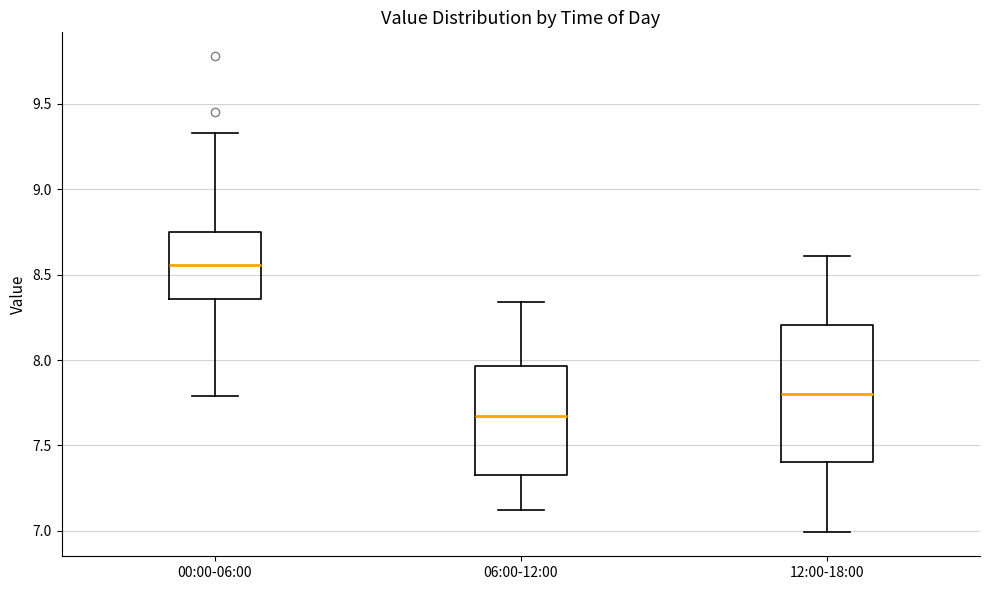

Which box is the tallest, from its lower edge to its upper edge?

12:00-18:00